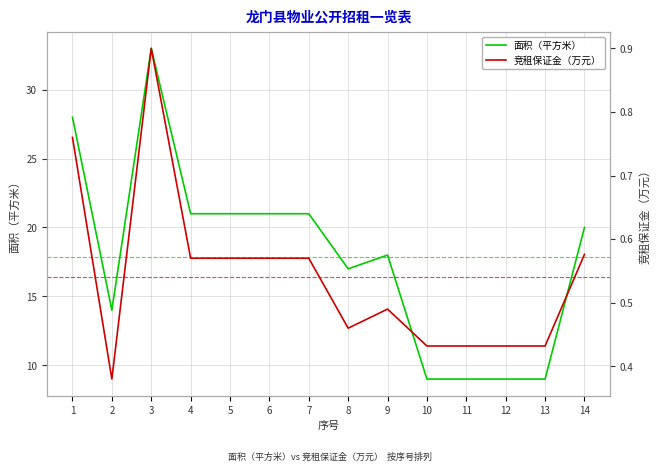

What is the total value across all series at 14?

20.6